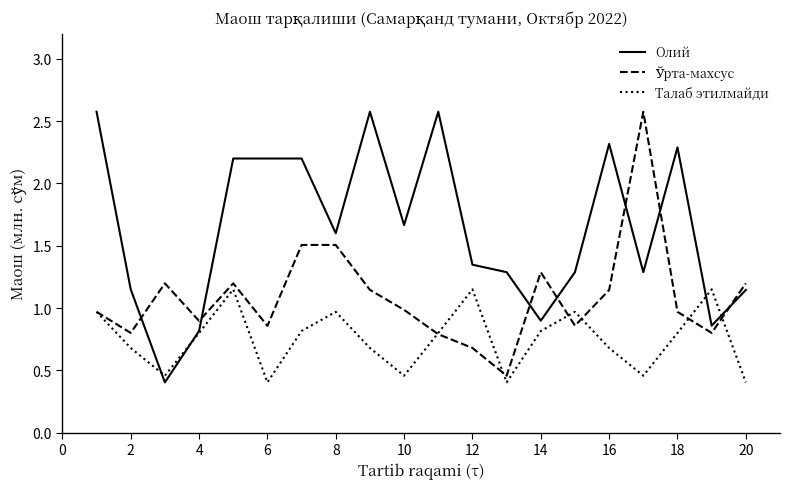

What is the greatest value displayed?

2.6